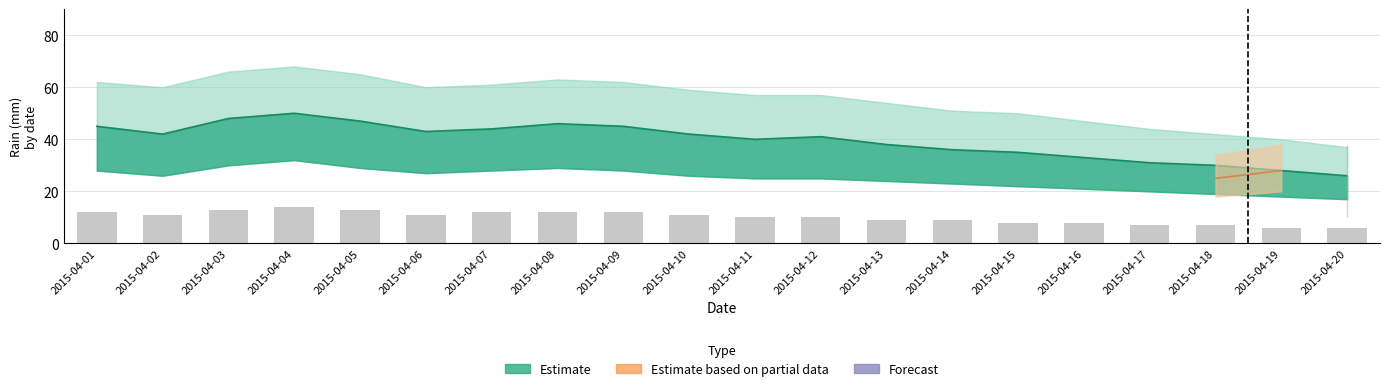

Reading left to right, extract all data points from this chart.

12	11	13	14	13	11	12	12	12	11	10	10	9	9	8	8	7	7	6	6